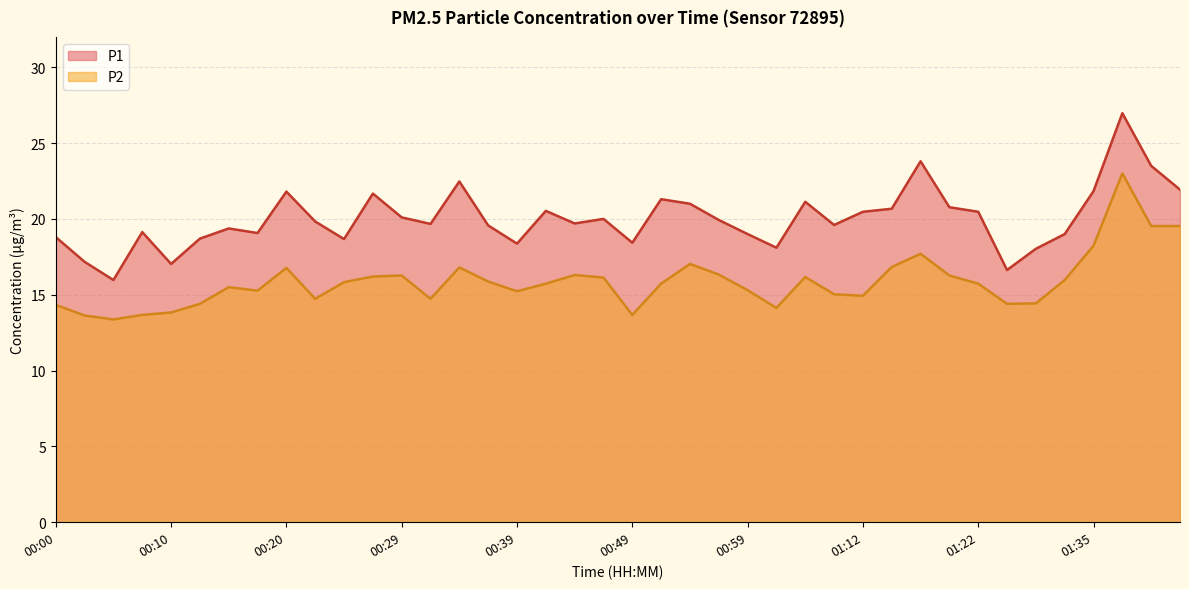

What is the label of the 5th point from the right?

01:32